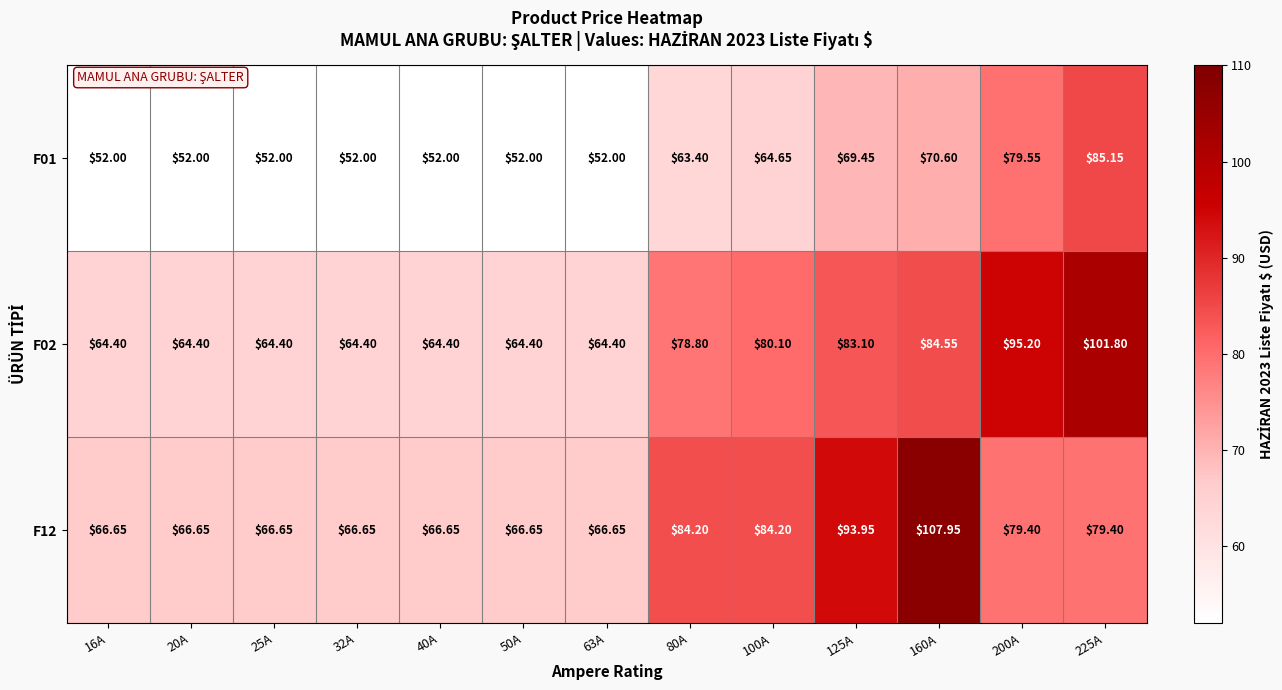

Is the value of F01 at 200A greater than the value of F12 at 40A?

Yes